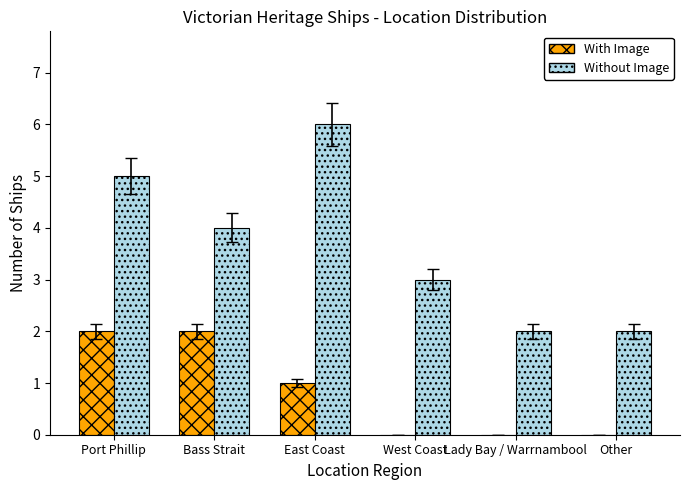

At which label does Without Image first exceed 4?

Port Phillip